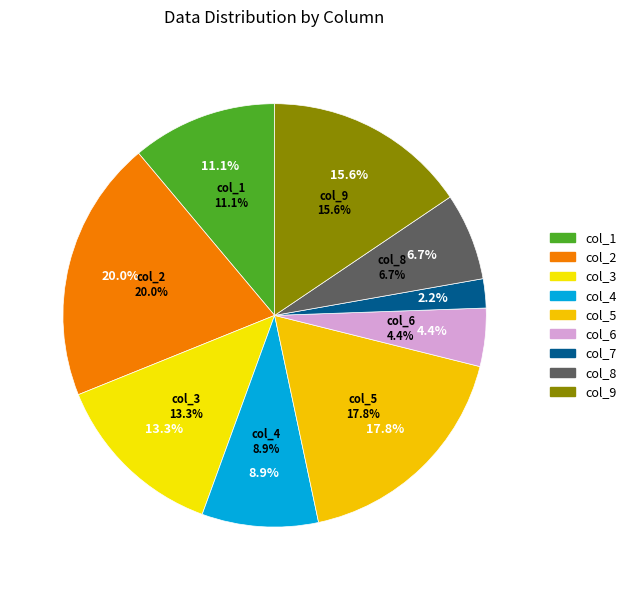

True or false: col_2 accounts for 20% of the total.

True